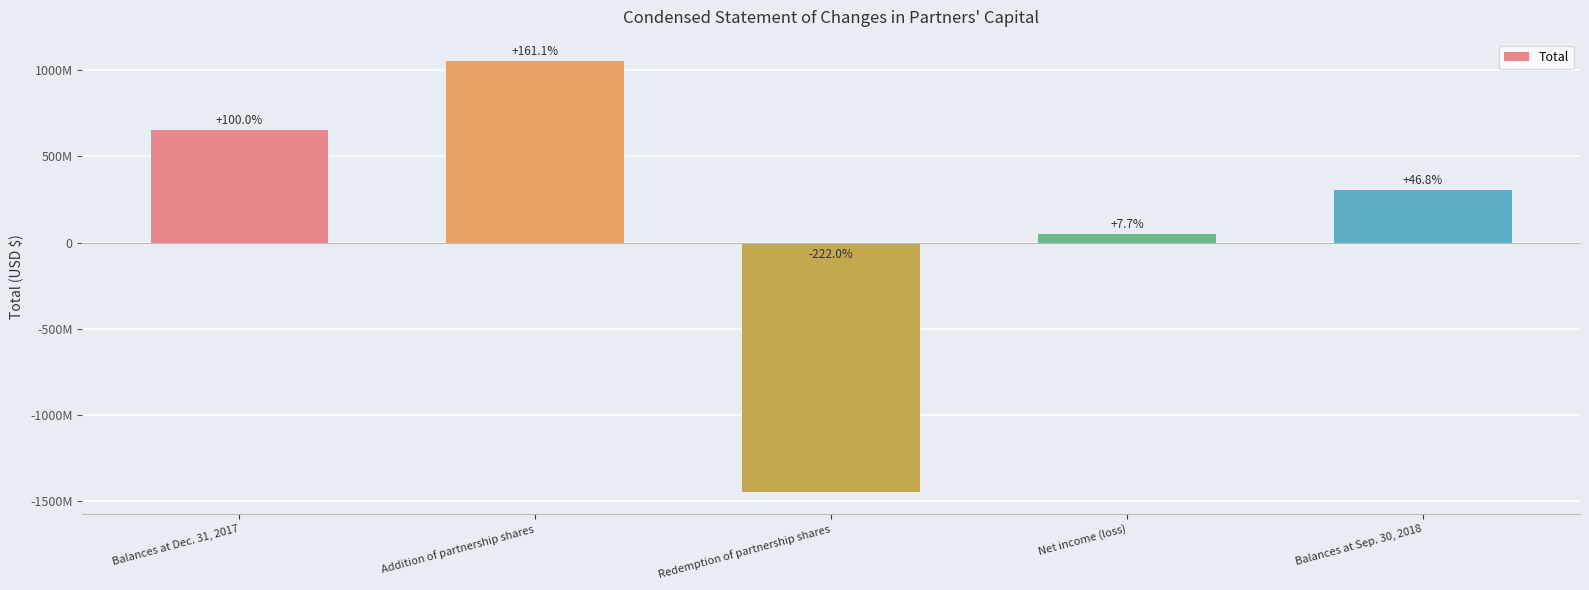

Does the chart contain any negative values?

Yes